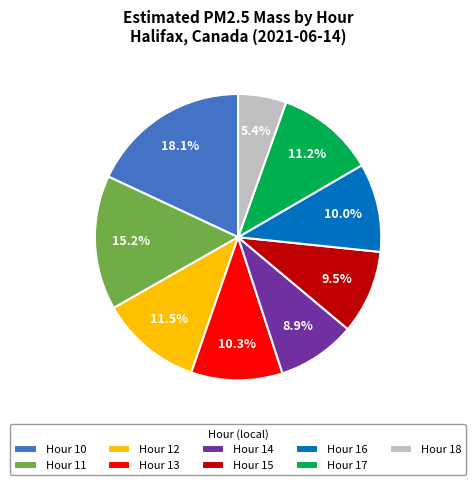

To the nearest percent, what percentage of the pie is Hour 11?

15%